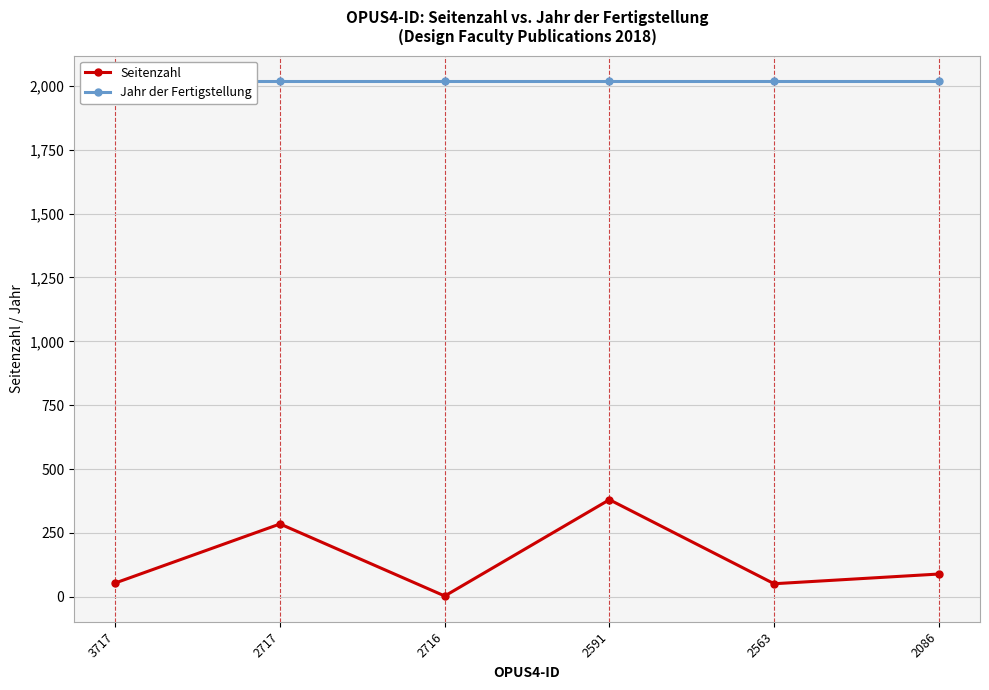

Which series has the largest total across all categories?

Jahr der Fertigstellung